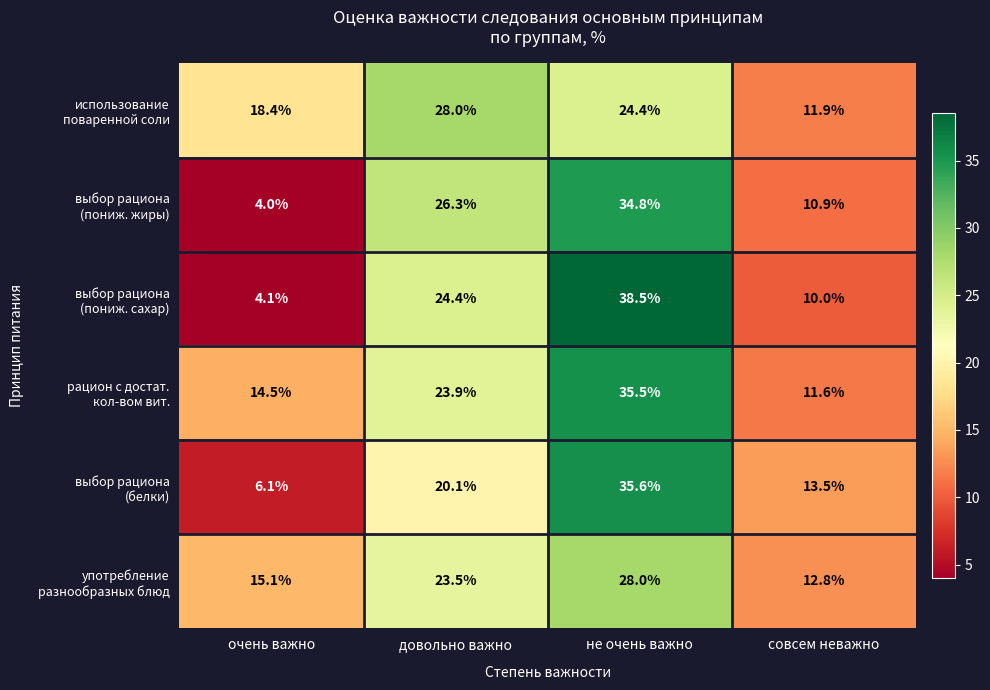

At which category does the chart reach its peak across all series?

не очень важно